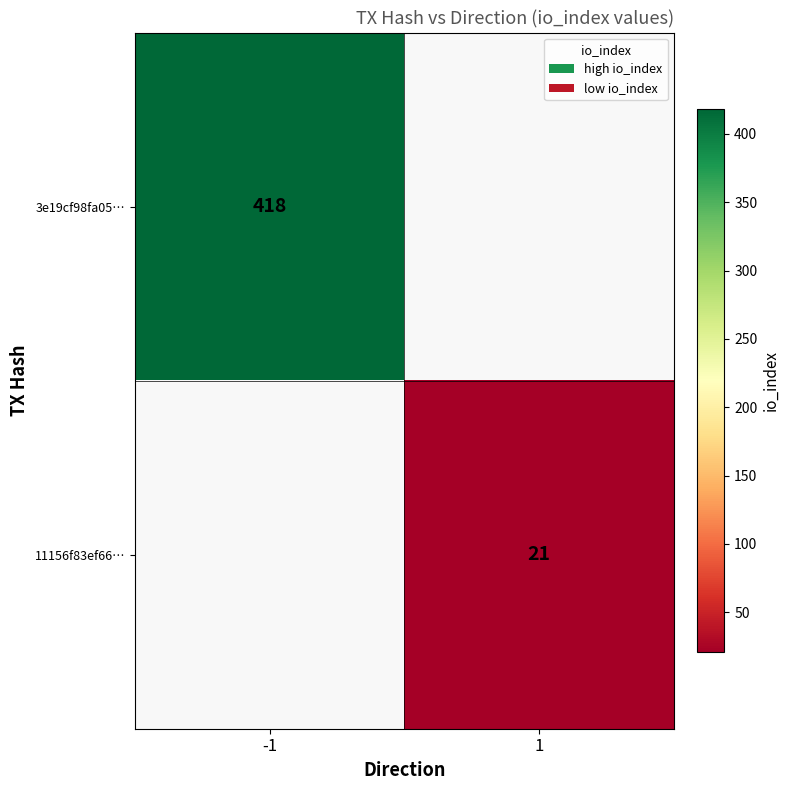

Is the value of 3e19cf98fa05… at -1 greater than the value of 11156f83ef66… at 1?

Yes